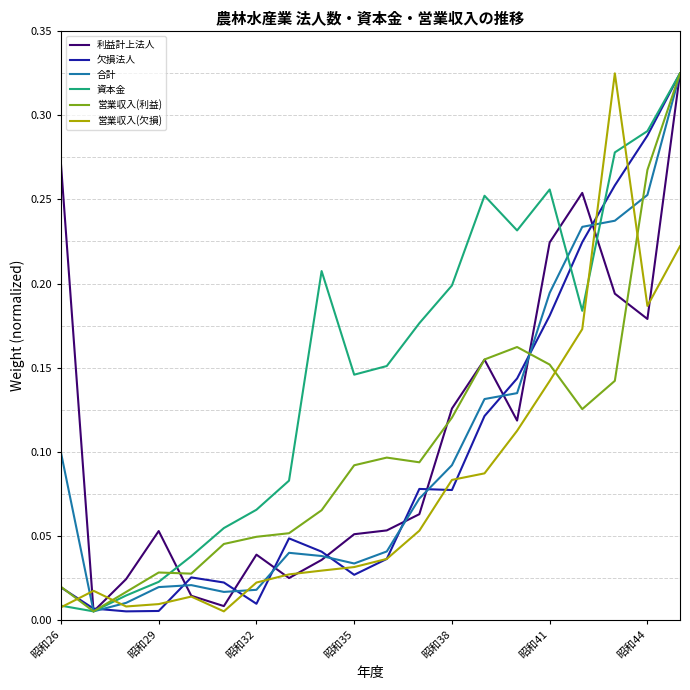

Which series has the largest total across all categories?

資本金